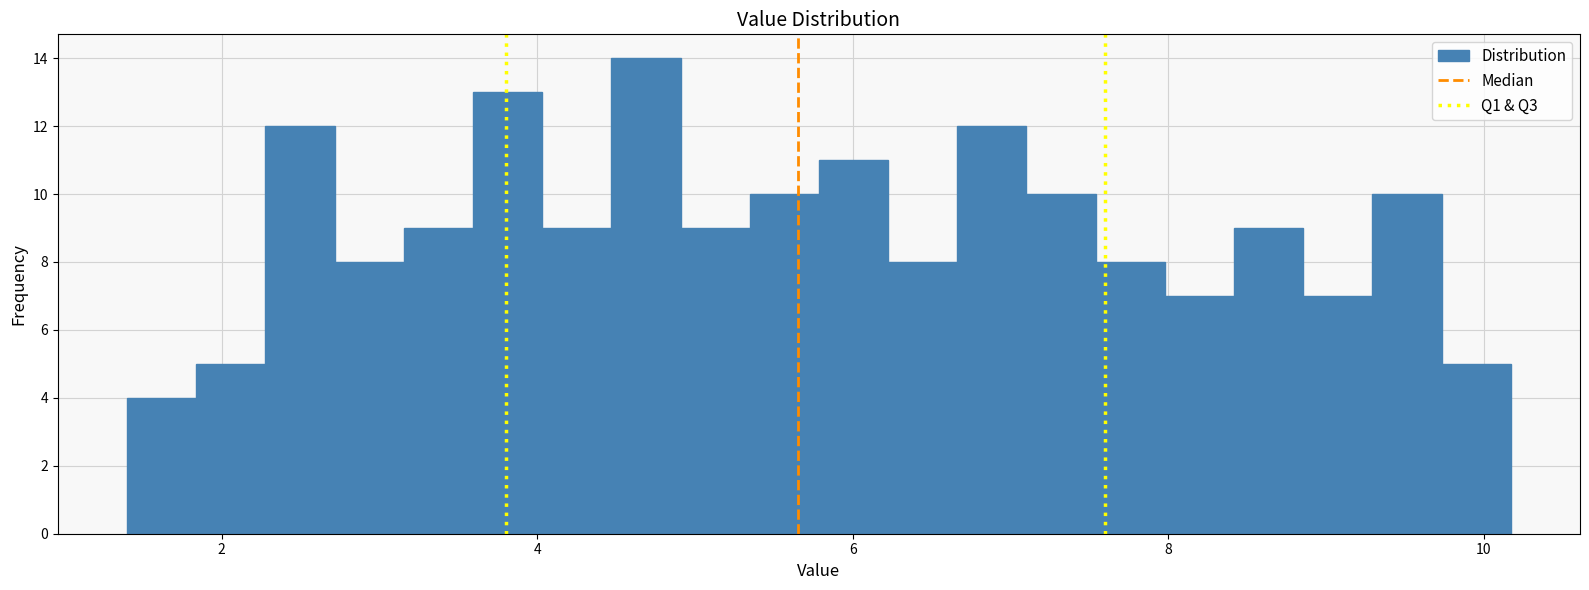

Read against the x-axis, roughly where is the centre of the tallest bar?

4.6